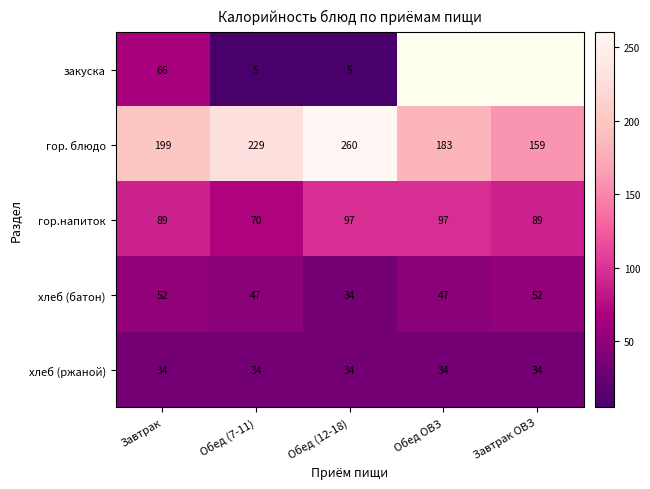

Between Обед (7-11) and Обед (12-18), which series saw the biggest shift?

гор. блюдо